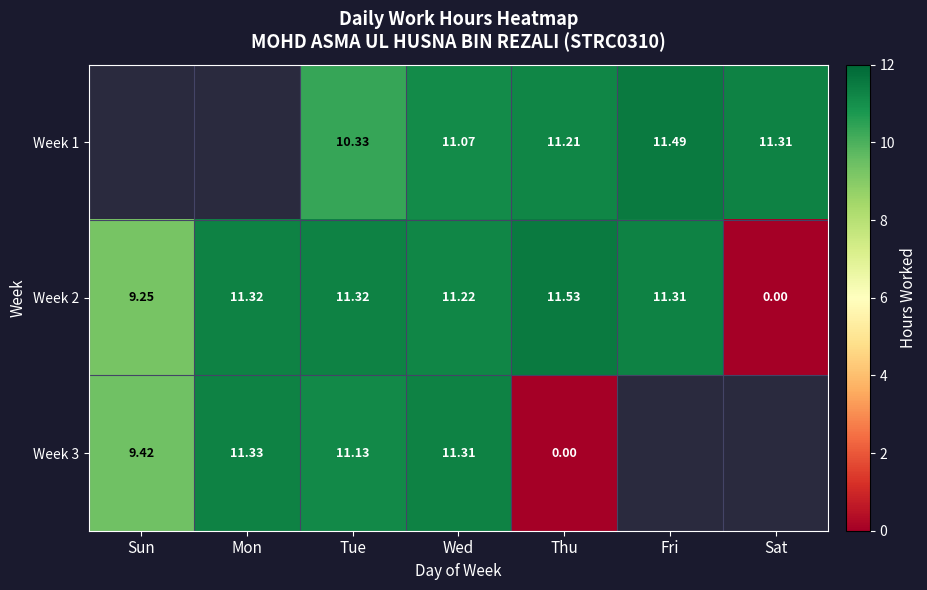

Which label corresponds to the smallest value in the chart?

Sat